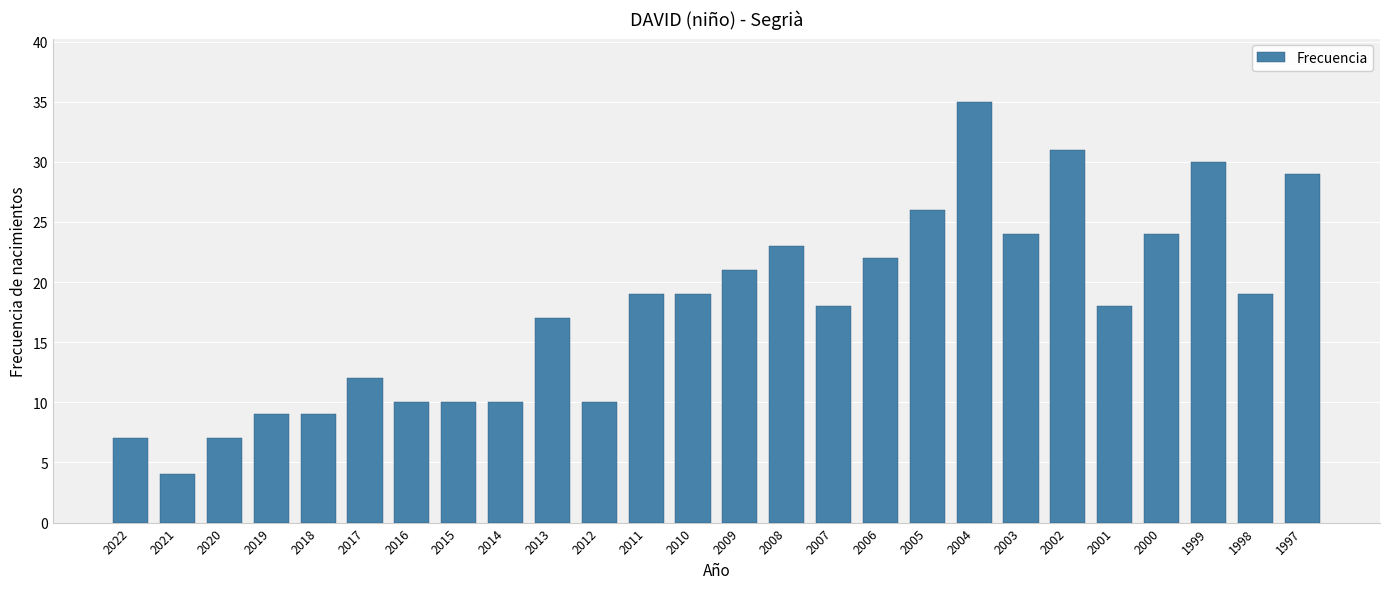

At which category does the chart reach its minimum across all series?

2021